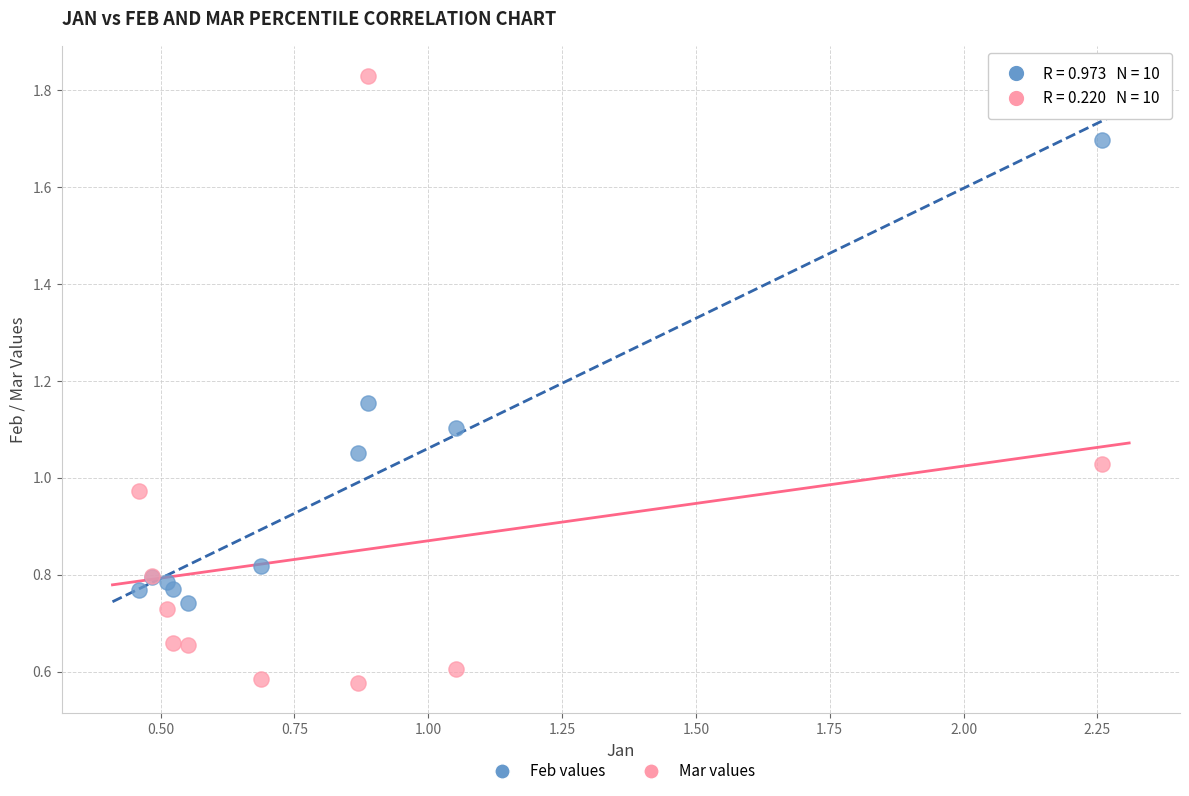

Which series has the widest spread of Y values?

Mar values